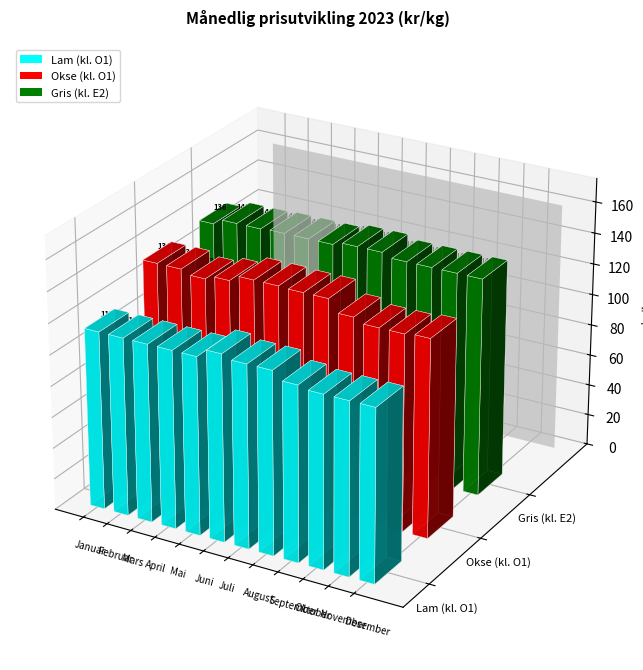

What is the total value across all series at Oktober?

377.6